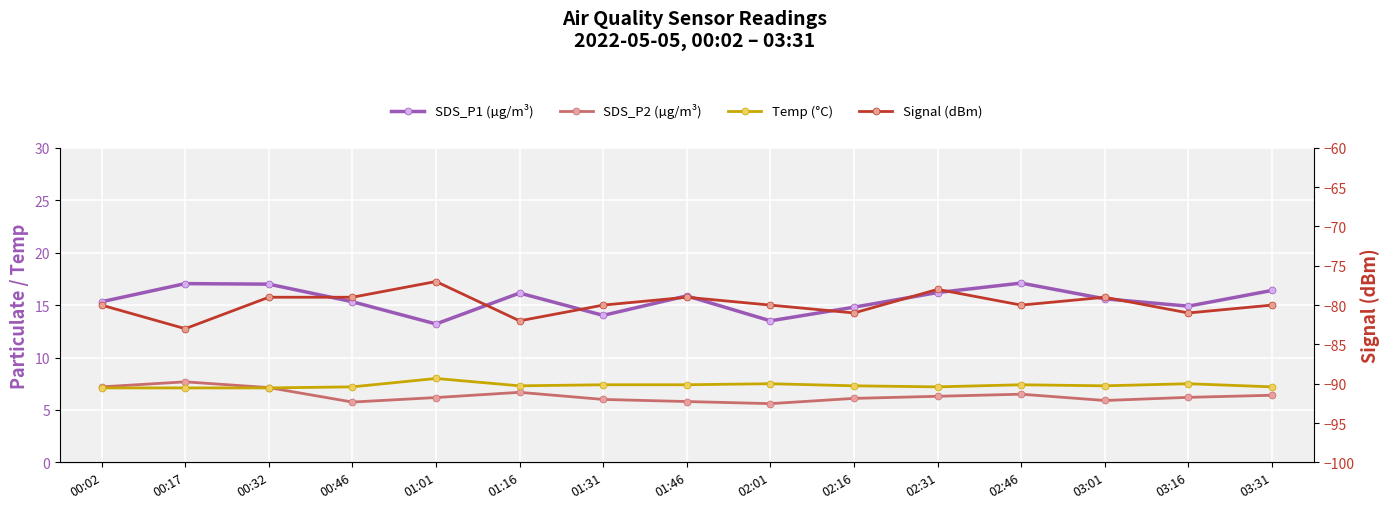

How many interior local peaks does the SDS_P1 (µg/m³) series have?

4